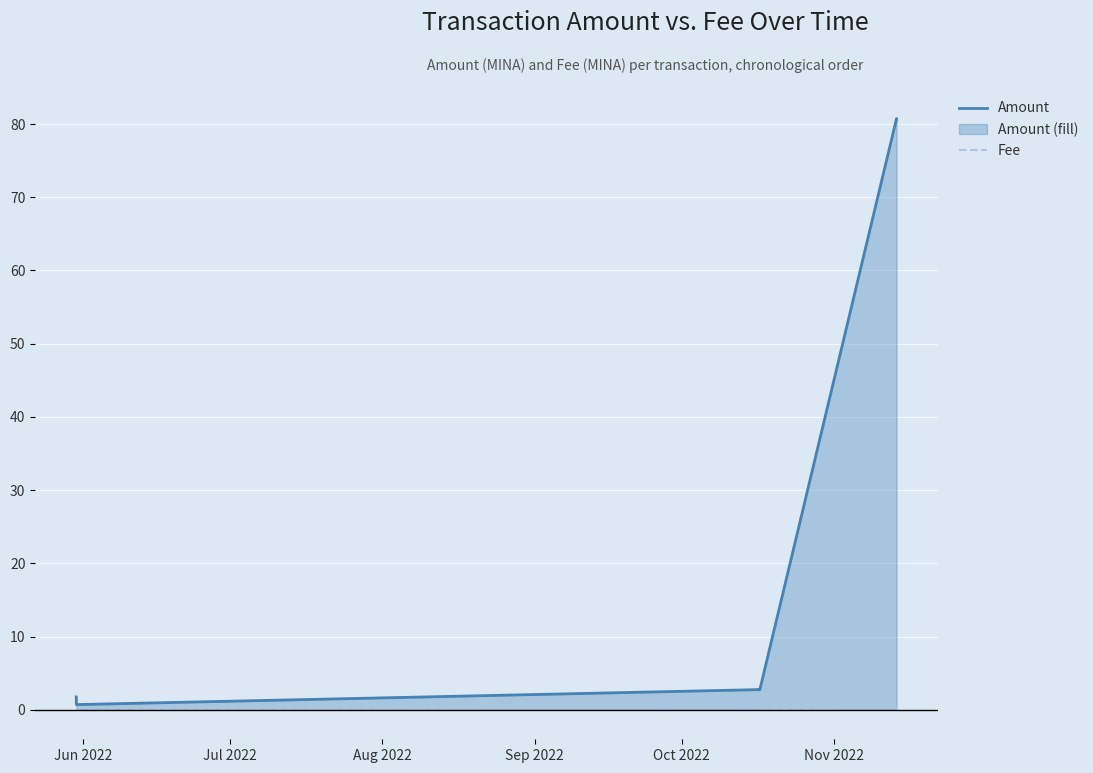

Rank the series by their average value, from lowest to highest.

Fee, Amount